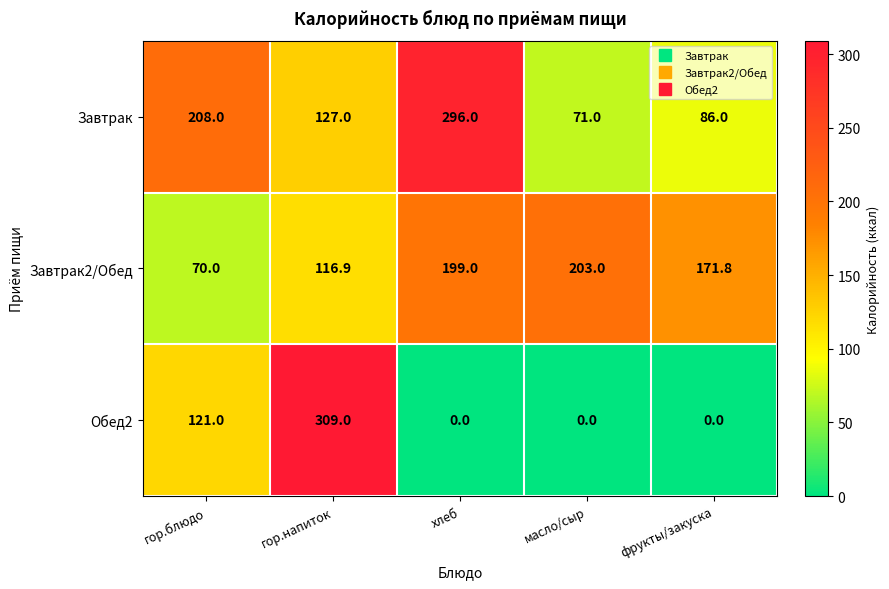

How many categories are shown in the chart?

5